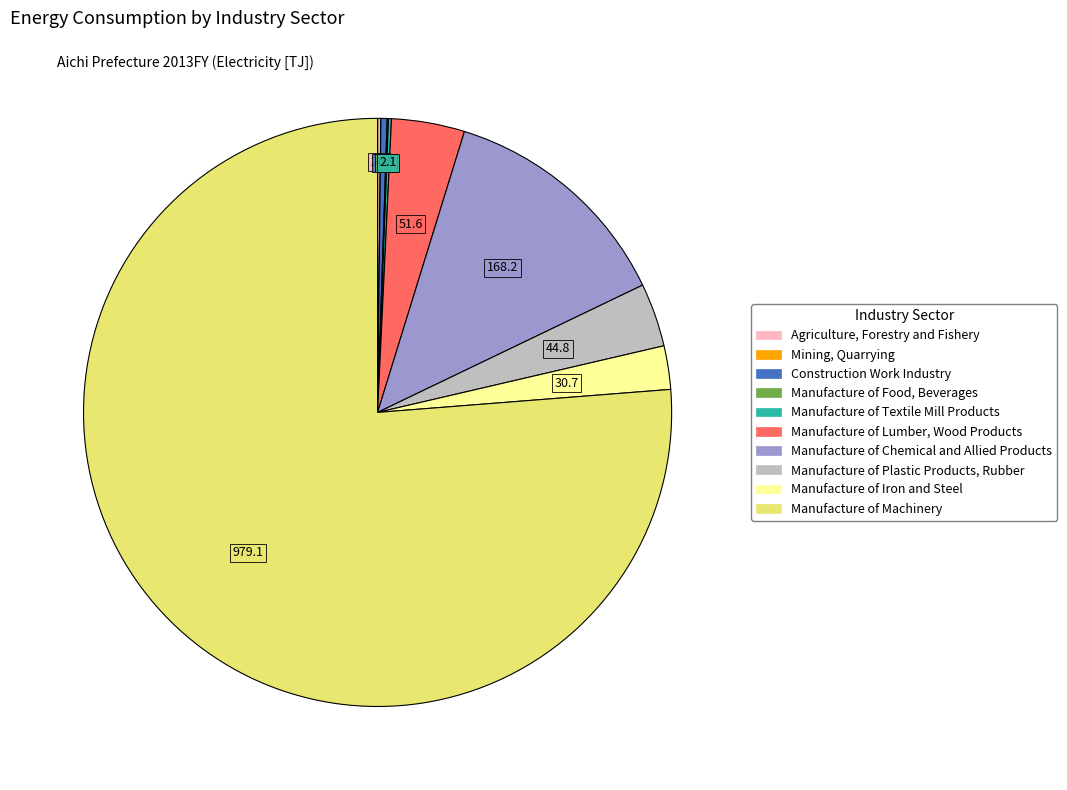

Is it true that Manufacture of Chemical and Allied Products is 20% of the pie?

False